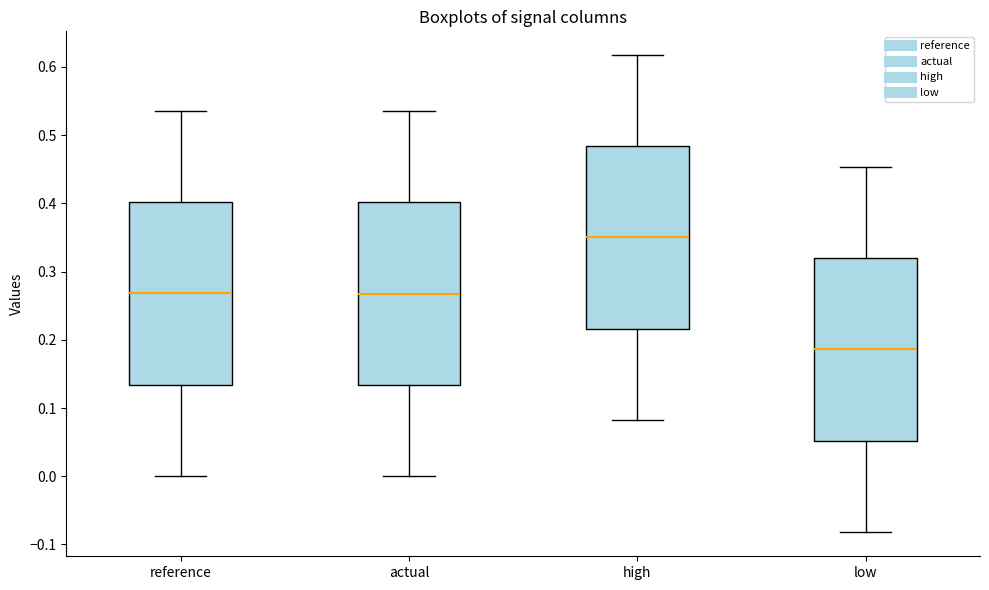

Reading left to right, read every box against the y-axis: the position of its median line, the range the box covers, and the ends of its whiskers. The values are not printed on the chart, so give them approximately, as read against the axis.

reference: median 0.27, box 0.13 to 0.40, whiskers 0.00 to 0.54
actual: median 0.27, box 0.13 to 0.40, whiskers 0.00 to 0.54
high: median 0.35, box 0.22 to 0.48, whiskers 0.08 to 0.62
low: median 0.19, box 0.05 to 0.32, whiskers -0.08 to 0.45